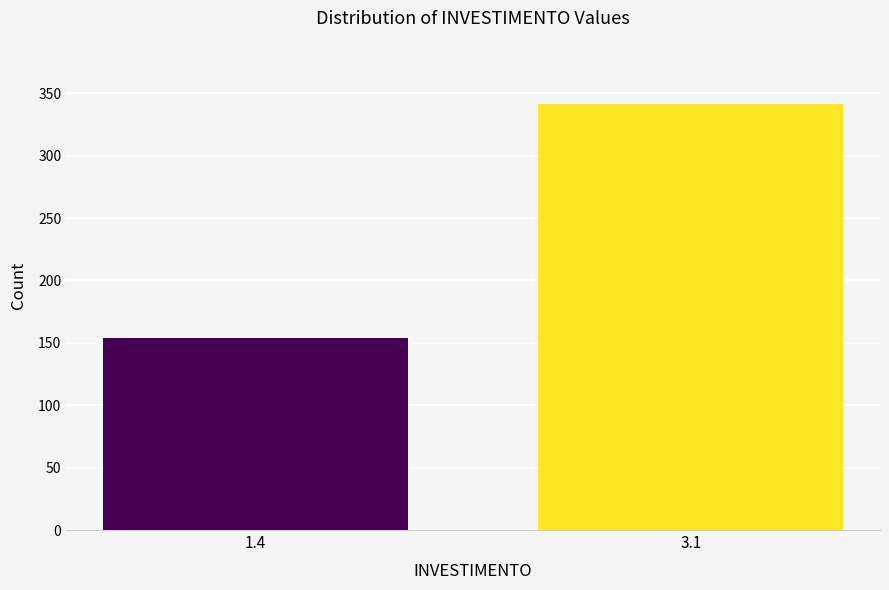

Reading right to left, list all the values displayed in this chart.

341	154